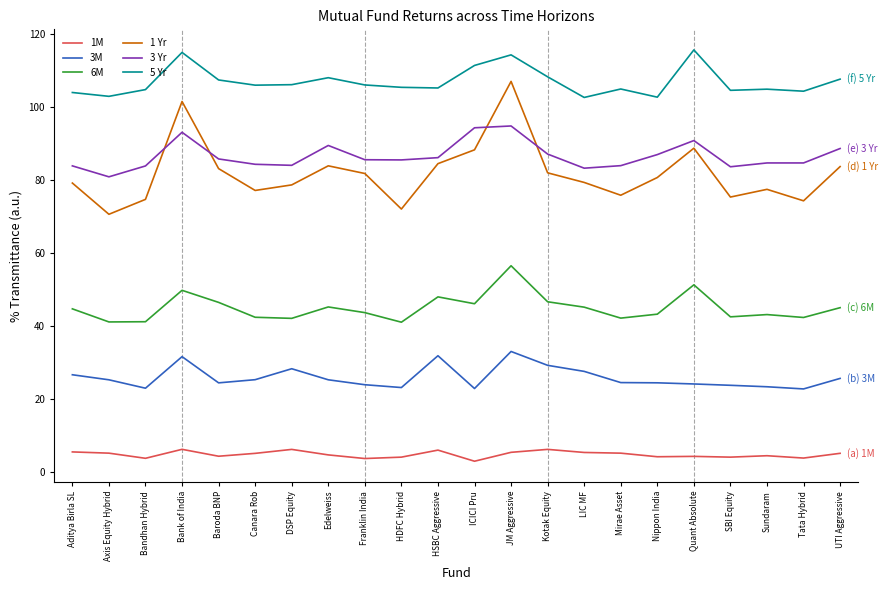

Is it true that 3 Yr equals 85.8 at Baroda BNP?

True